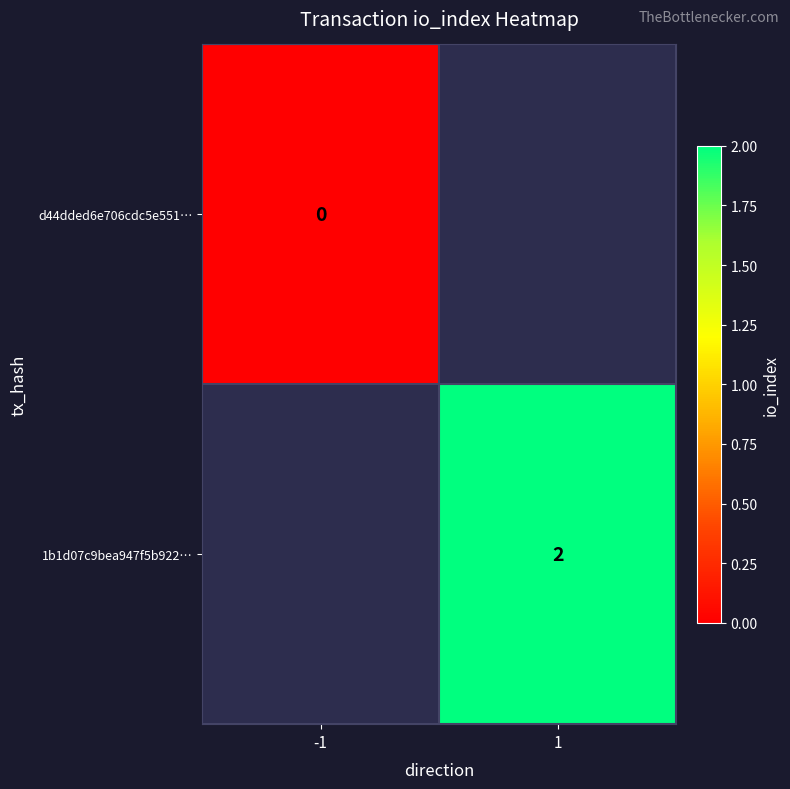

The value of 1b1d07c9bea947f5b922… at 1 is 3. True or false?

False